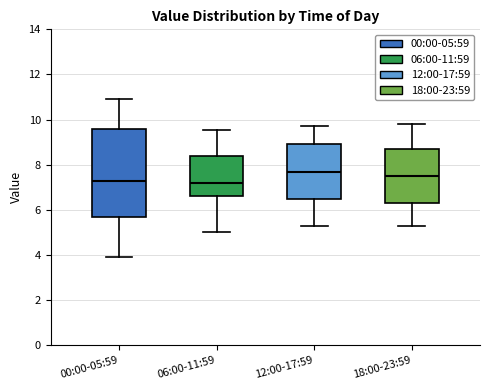

Reading left to right, transcribe this box plot: for each box, give where its median line is, the range the box spans, and where its two whiskers end, as read against the y-axis. The values are not printed on the chart, so give them approximately, as read against the axis.

00:00-05:59: median 7.2, box 5.8 to 9.6, whiskers 4.0 to 11.0
06:00-11:59: median 7.2, box 6.6 to 8.4, whiskers 5.0 to 9.6
12:00-17:59: median 7.6, box 6.6 to 9.0, whiskers 5.4 to 9.8
18:00-23:59: median 7.6, box 6.4 to 8.8, whiskers 5.4 to 9.8